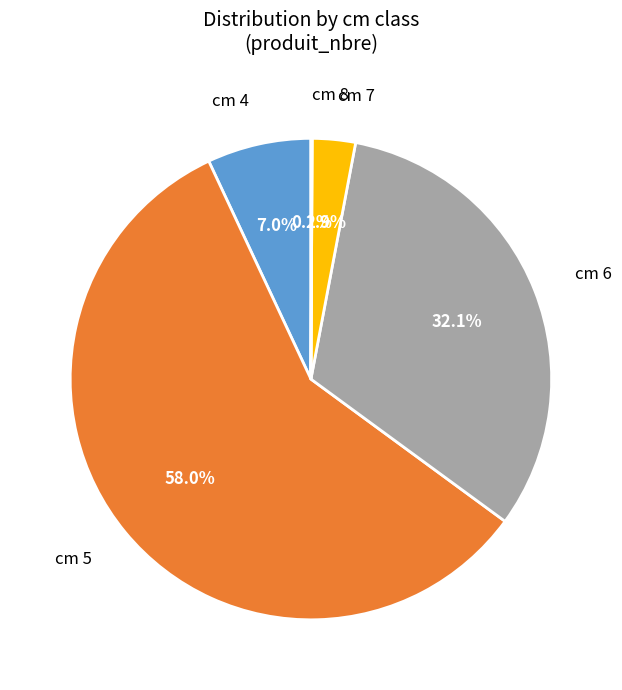

What is the largest slice in the pie chart?

5